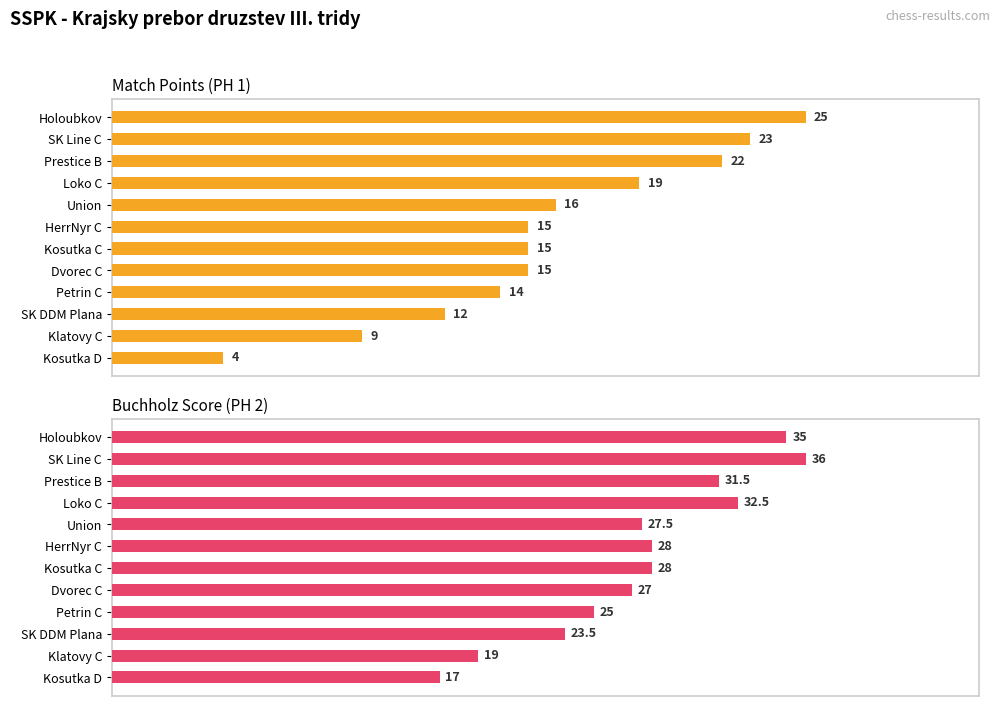

What are all the series names shown in the legend?

PH 1 (Points), PH 2 (Buchholz)